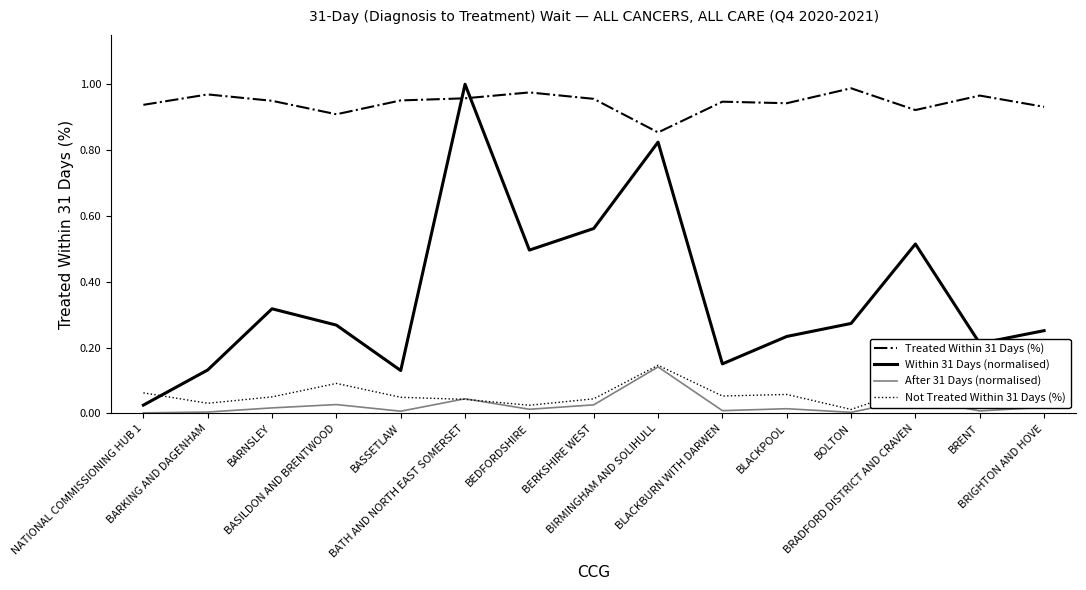

Which series has the largest total across all categories?

Treated Within 31 Days (%)